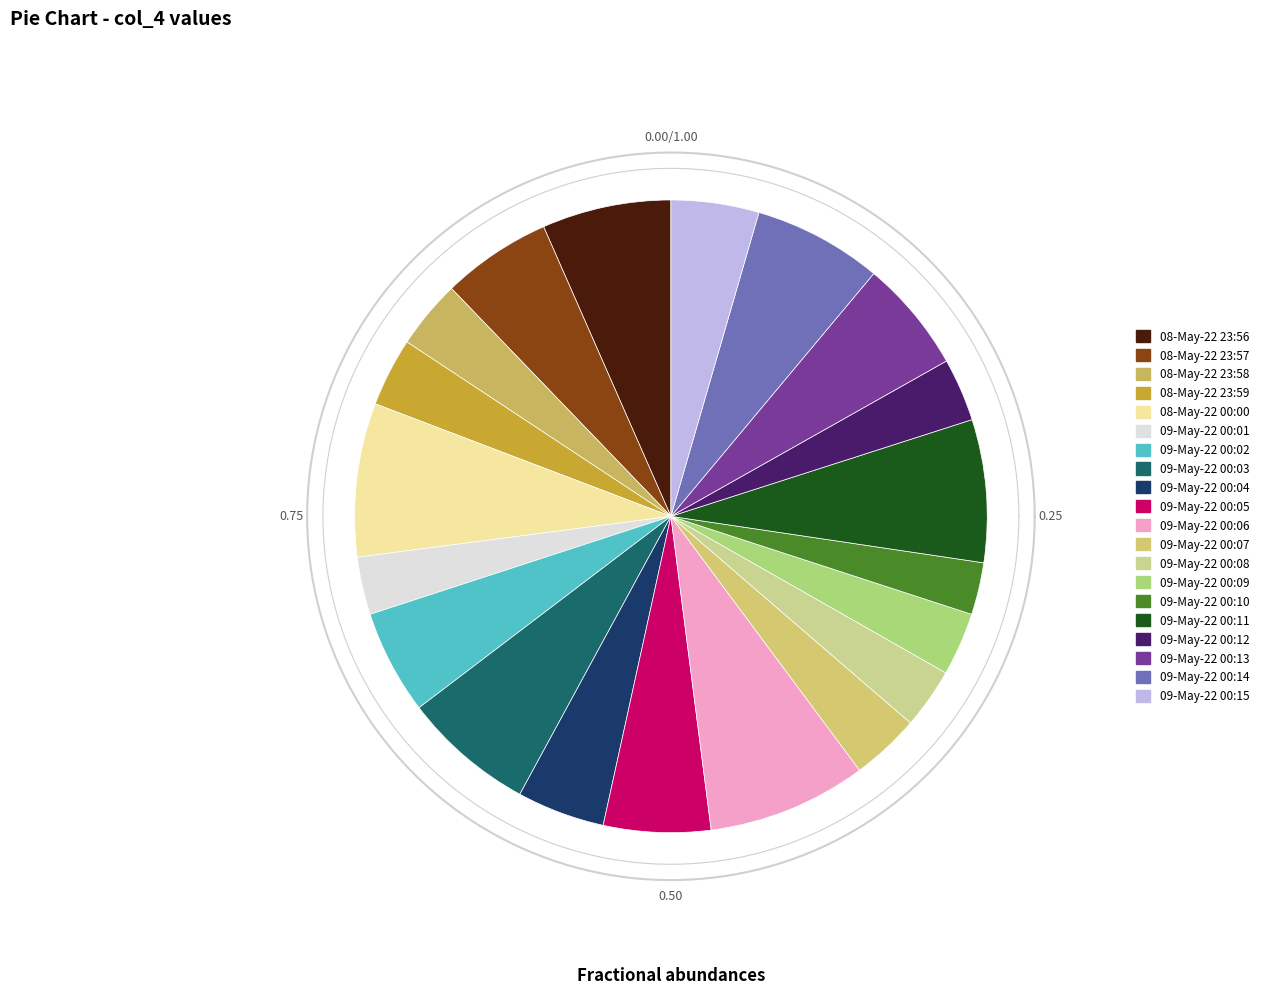

Which category has the biggest portion of the pie?

09-May-22 00:06